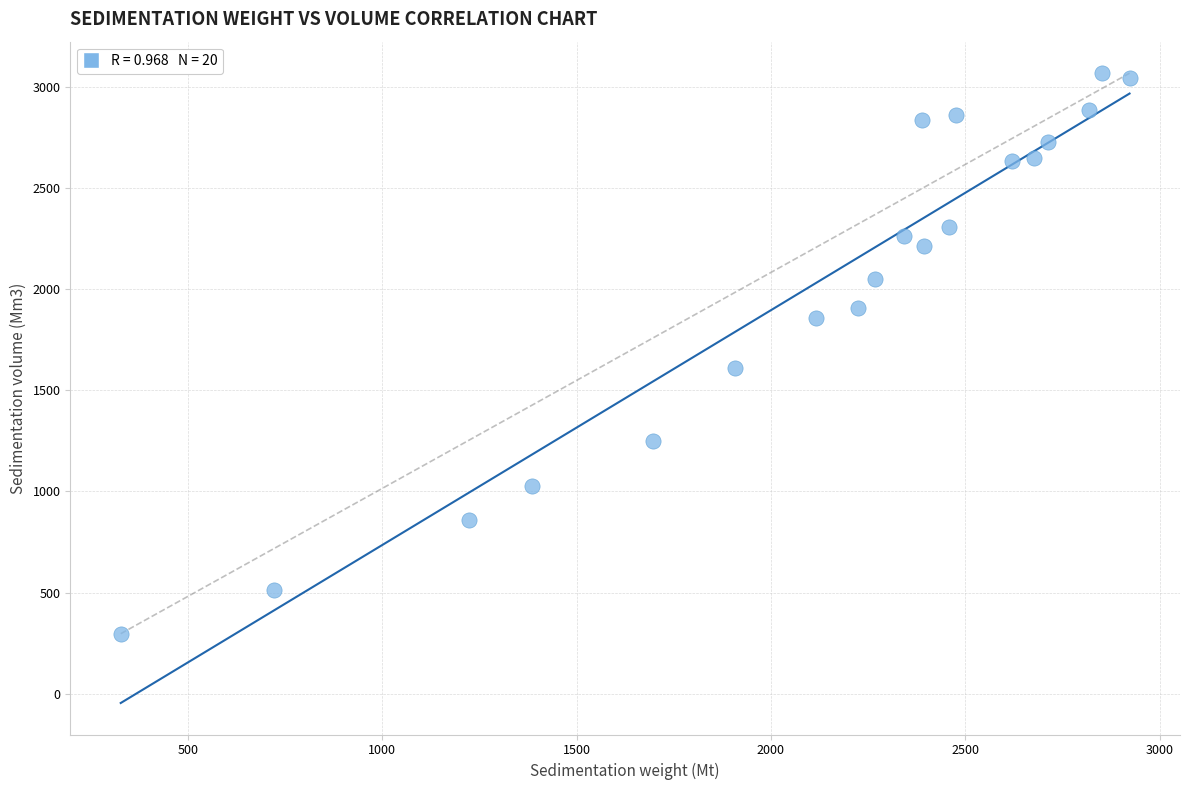

What Y value in the scatter plot is closest to 1682?

1609.7